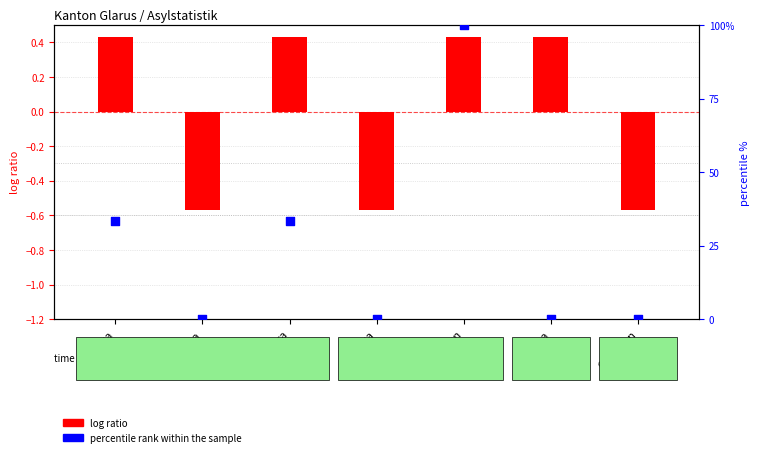

Which series has the largest Y range (max minus min)?

percentile rank